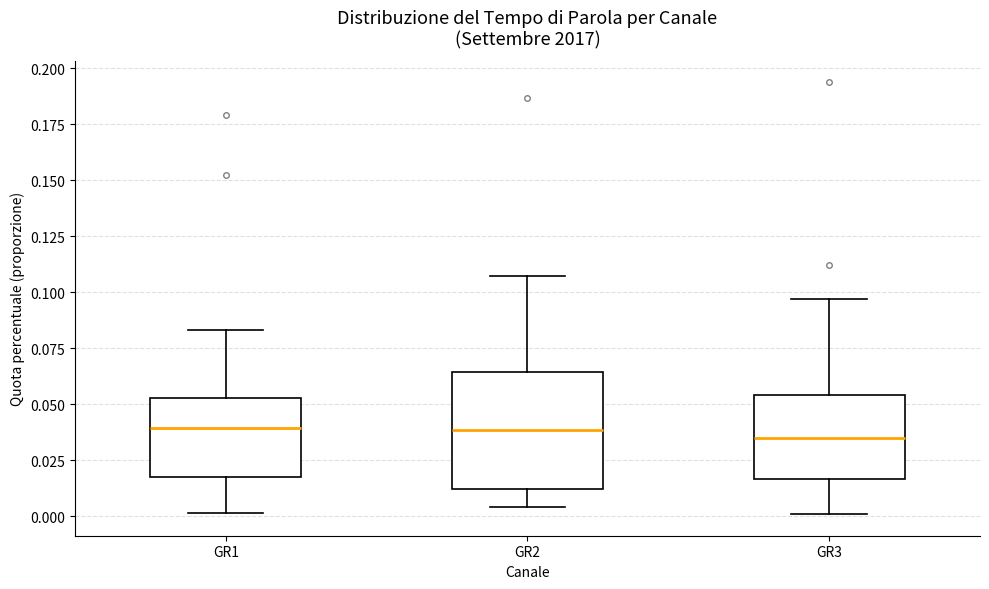

Reading left to right, transcribe this box plot: for each box, give where its median line is, the range the box spans, and where its two whiskers end, as read against the y-axis. The values are not printed on the chart, so give them approximately, as read against the axis.

GR1: median 0.040, box 0.020 to 0.055, whiskers 0.000 to 0.085
GR2: median 0.040, box 0.010 to 0.065, whiskers 0.005 to 0.105
GR3: median 0.035, box 0.015 to 0.055, whiskers 0.000 to 0.095